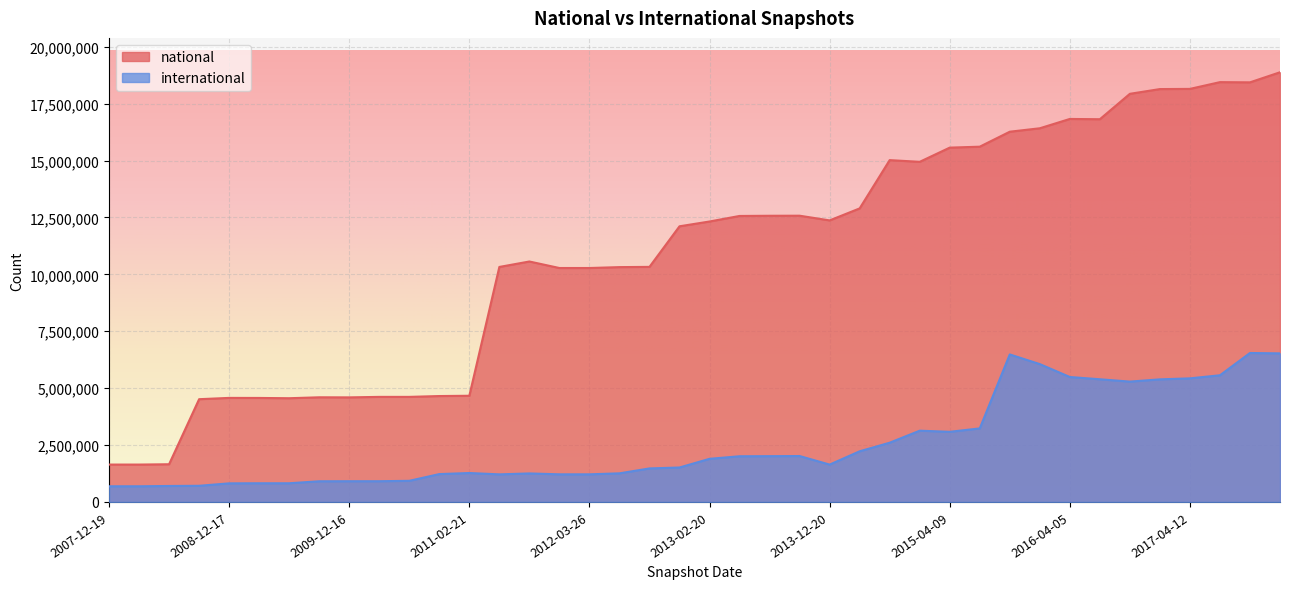

What is the value of the international point at the 15th from the left?

1252501